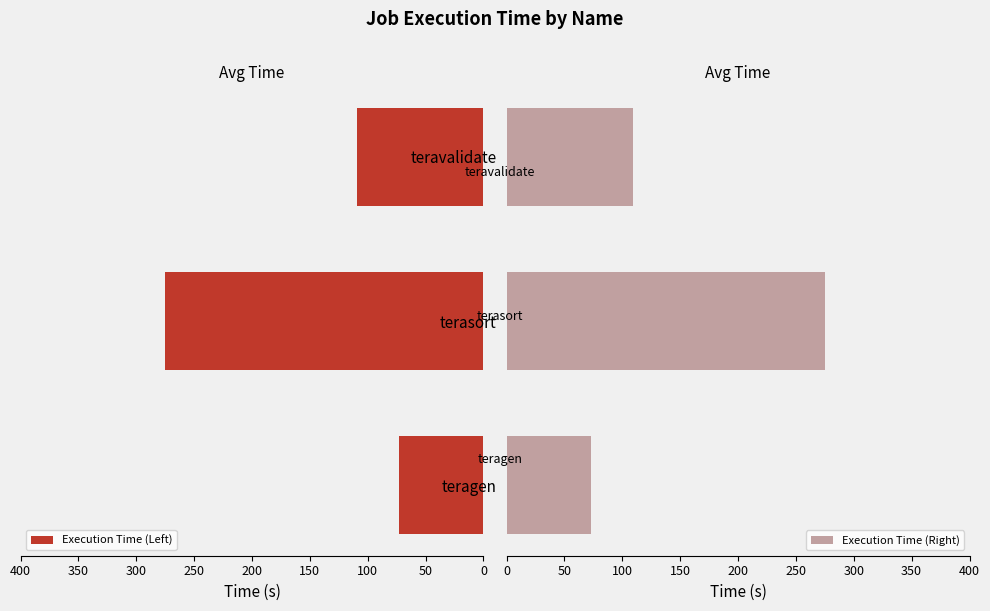

How many data points in Execution Time (Right) are less than 108?

1